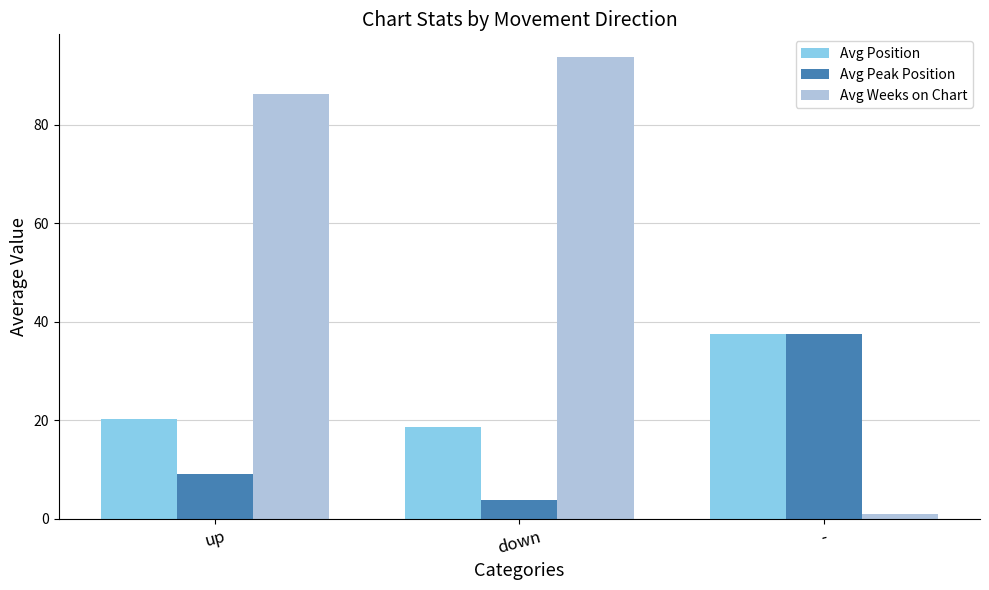

Is it true that Avg Weeks on Chart equals 93.7 at down?

True